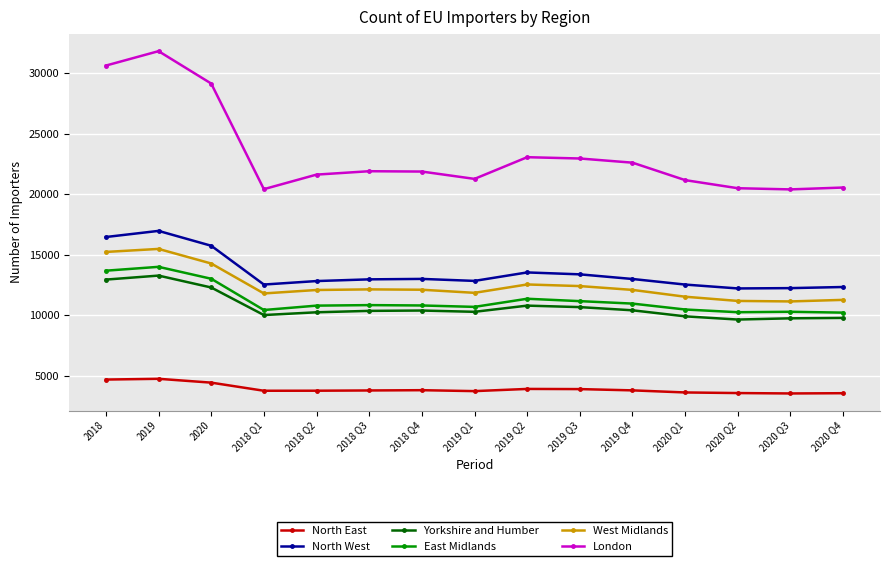

The value of North West at 2018 Q3 is 22249. True or false?

False